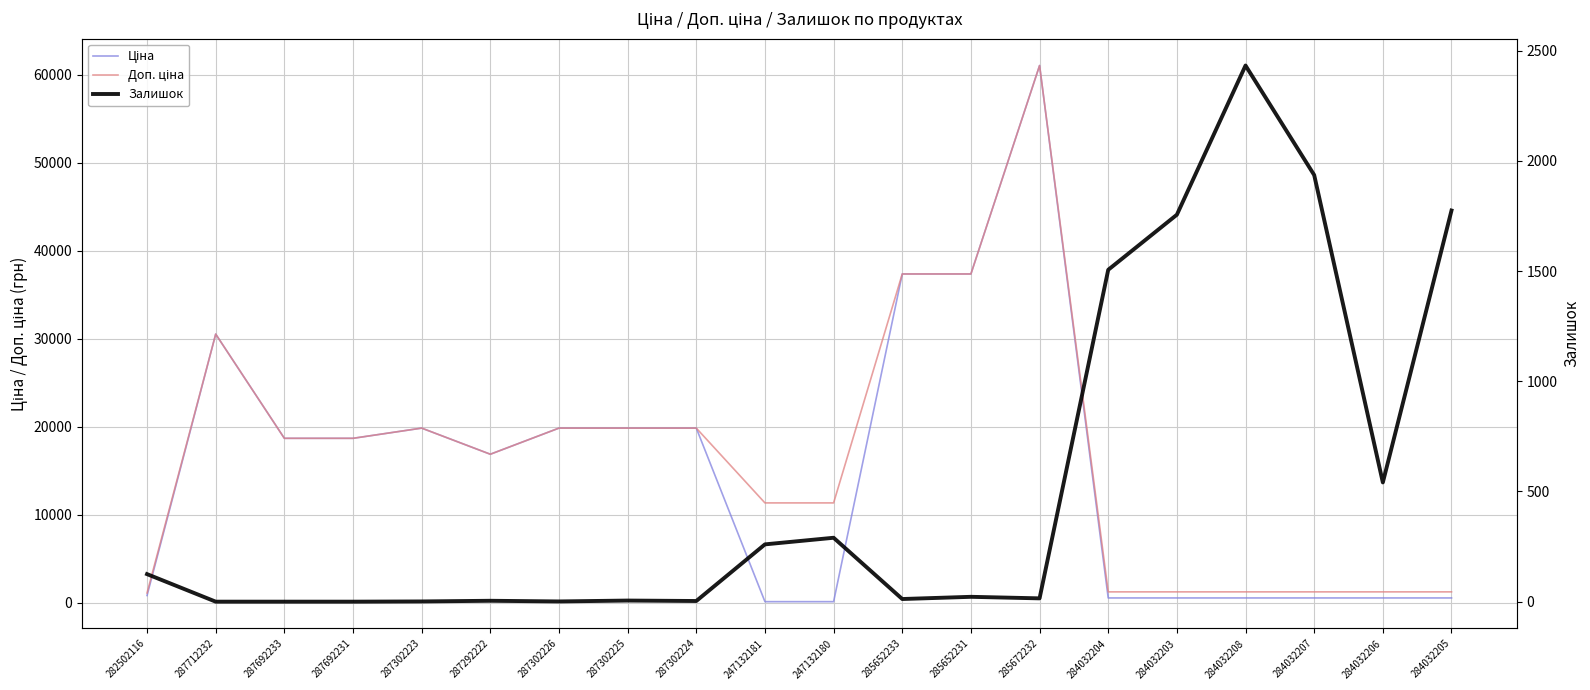

Read the Доп. ціна value at 287302223.

19831.1